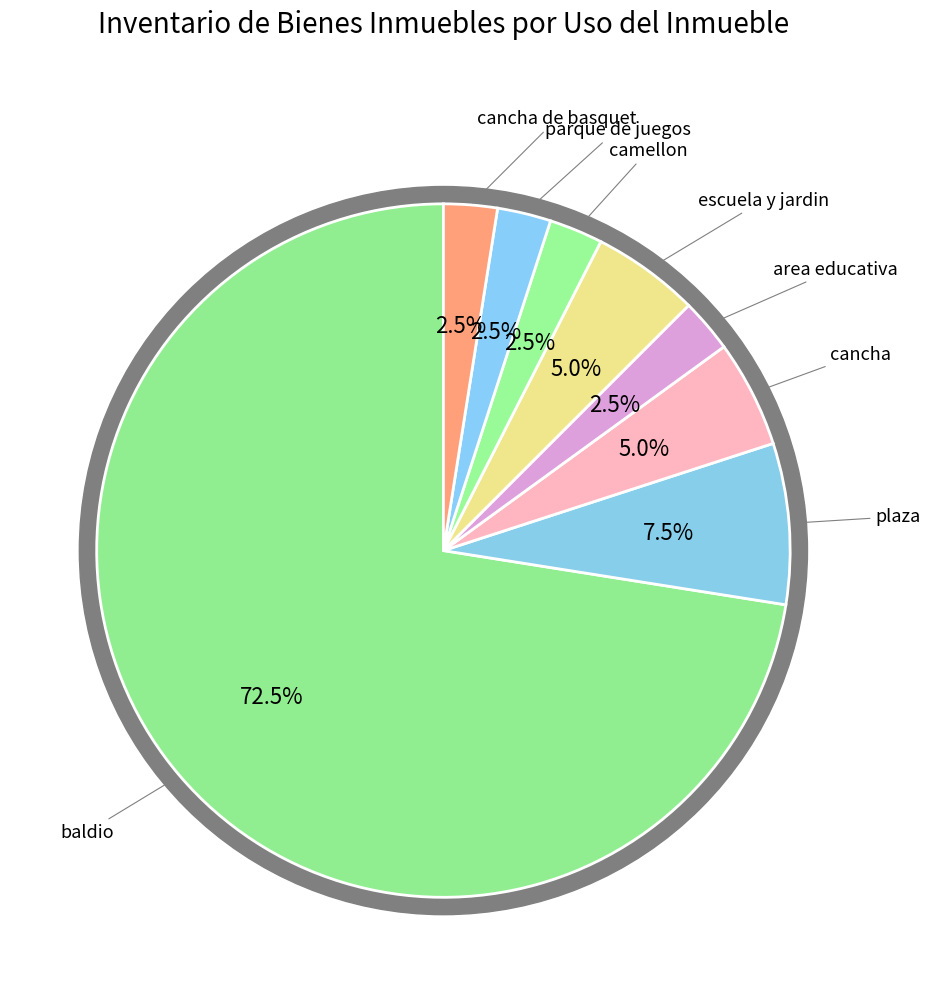

Which category has the biggest portion of the pie?

baldio